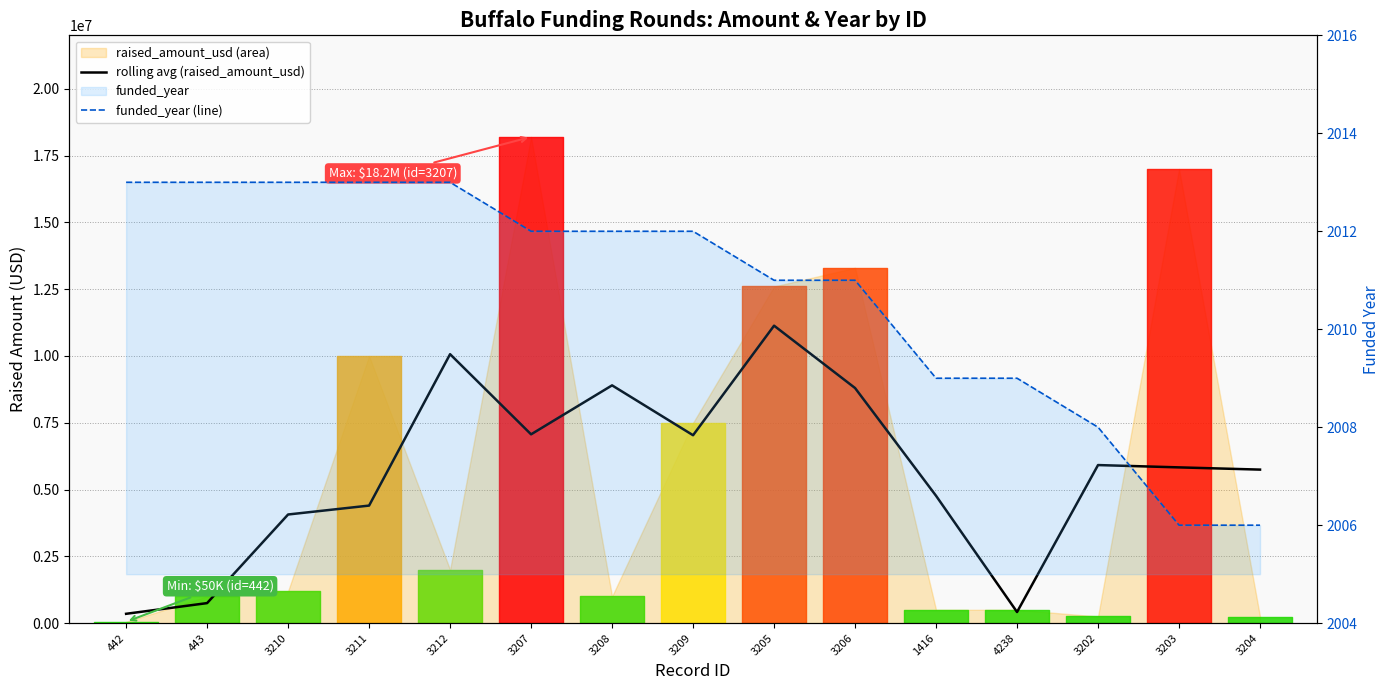

True or false: funded_year (line) has a value of 2828.6 at 3206.

False